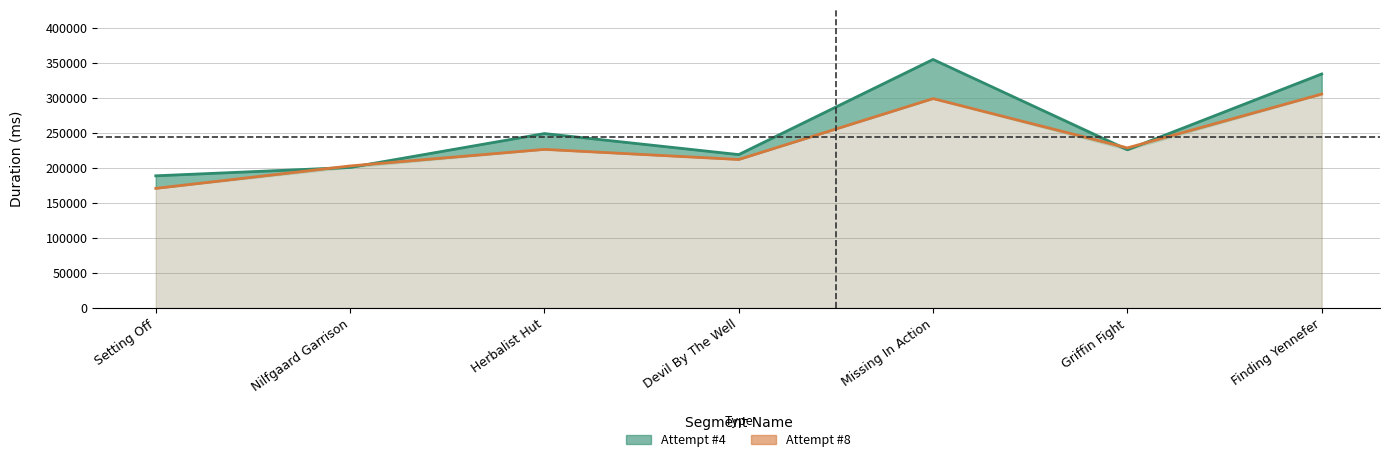

True or false: Attempt #8 has a value of 105588 at Herbalist Hut.

False